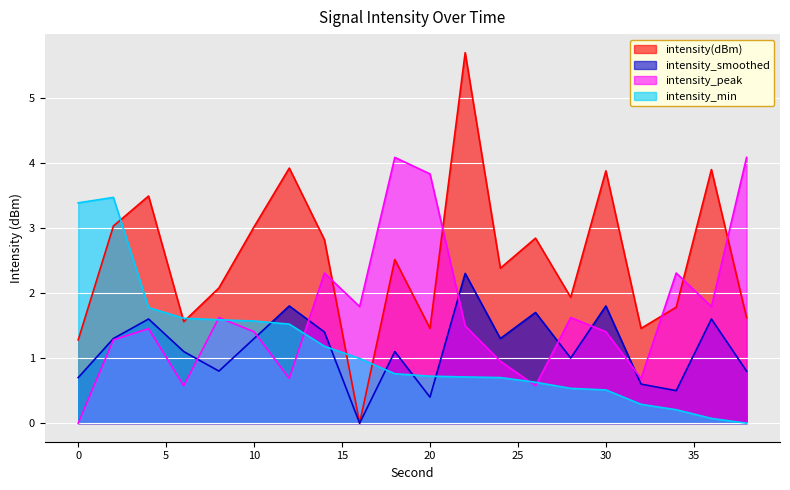

Which series has the widest spread of values?

intensity(dBm)